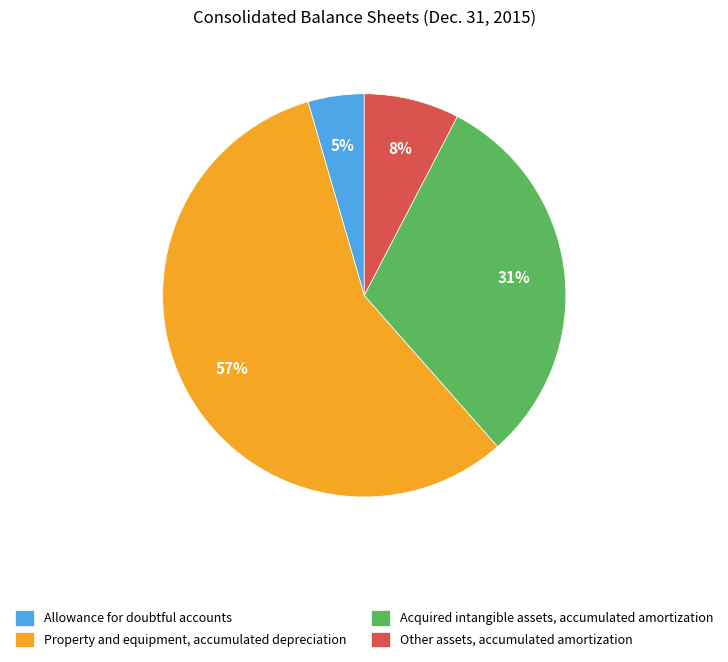

To the nearest percent, what is the average slice percentage?

25%